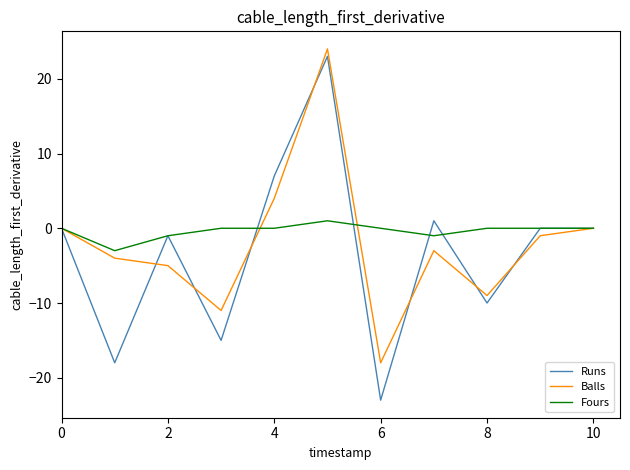

At how many categories does at least one series exceed 23?

1